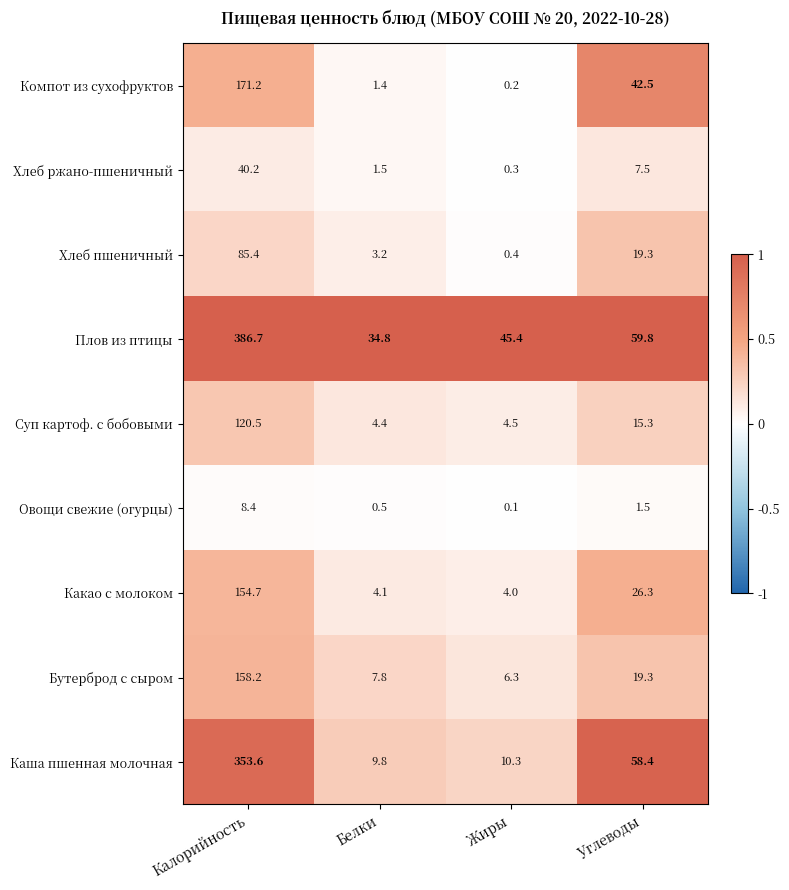

Is it true that Овощи свежие (огурцы) equals 8.4 at Калорийность?

True